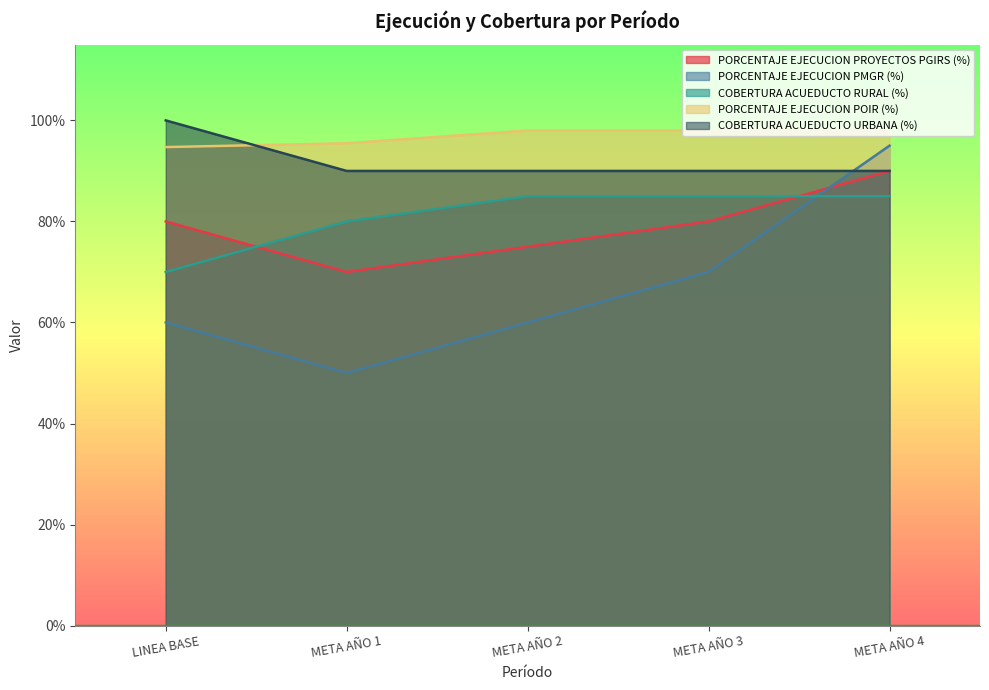

What is the label of the 1st point from the left?

LINEA BASE